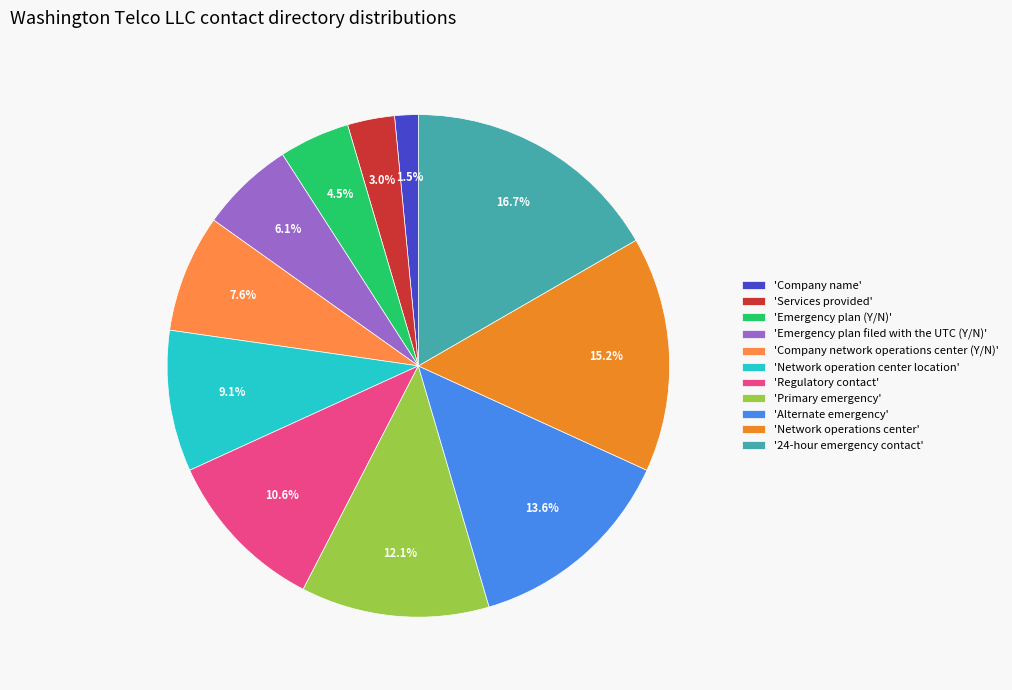

Which category has the smallest portion of the pie?

'Company name'